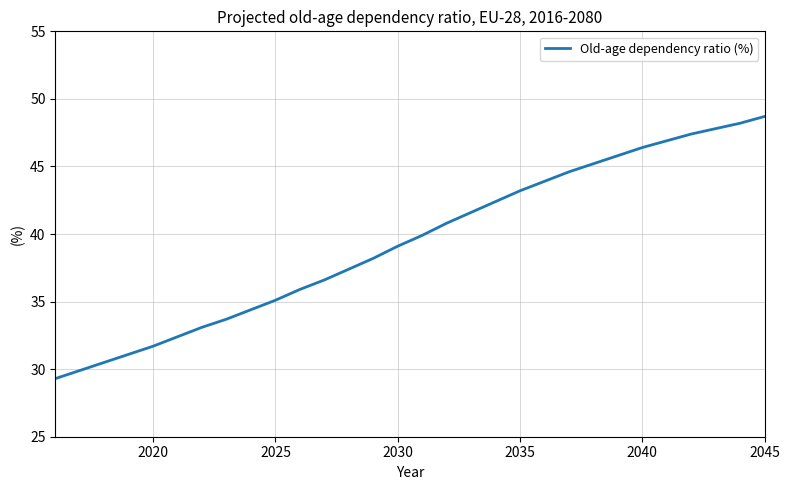

What is the smallest value displayed?

29.3